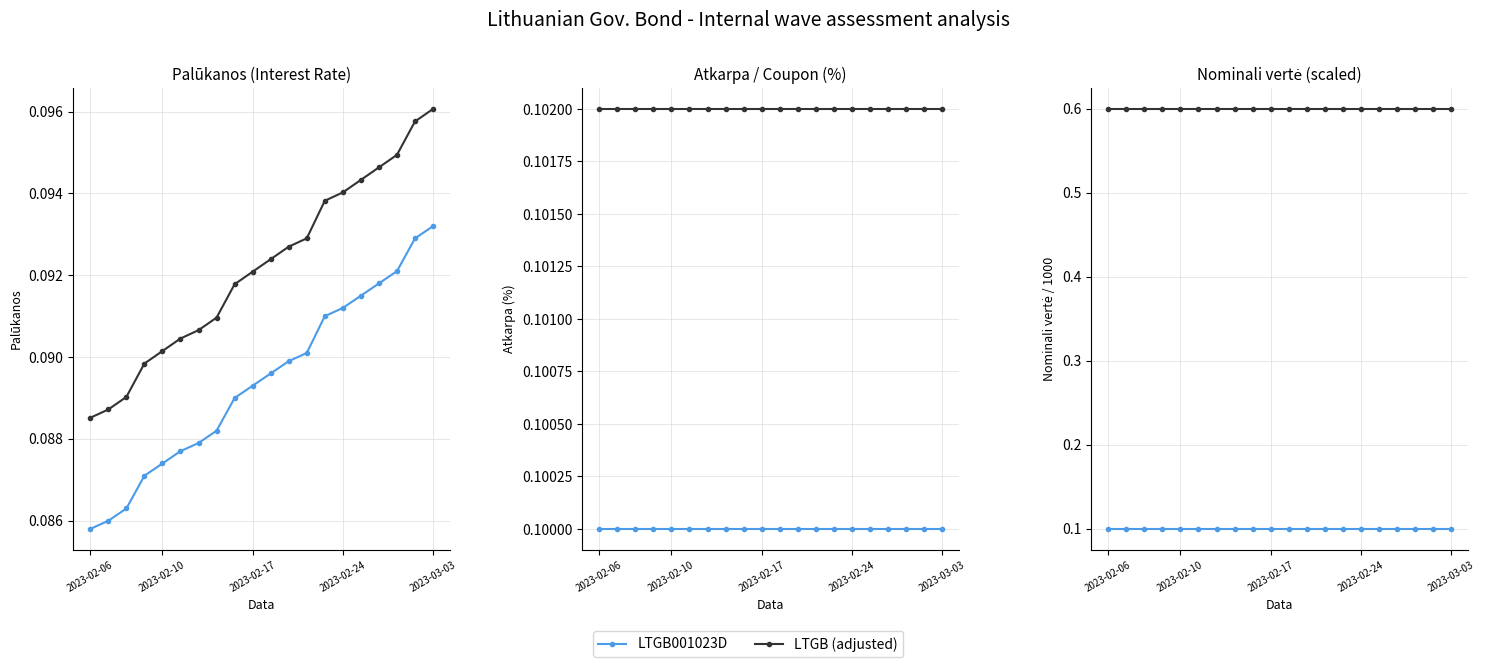

The value of LTGB001023D at 2023-02-06 is 0.1. True or false?

True